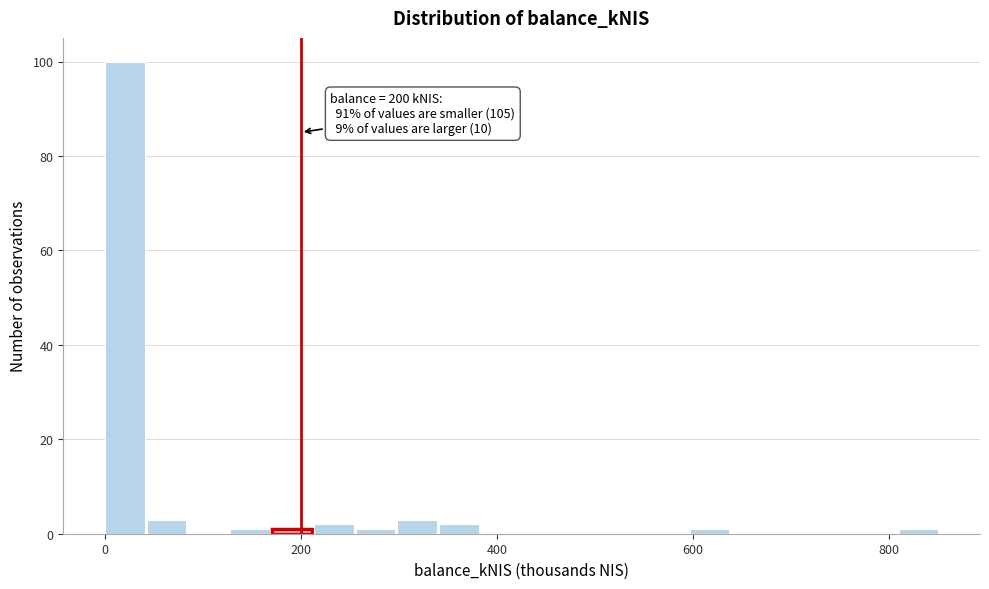

Read against the x-axis, roughly where is the centre of the tallest bar?

20